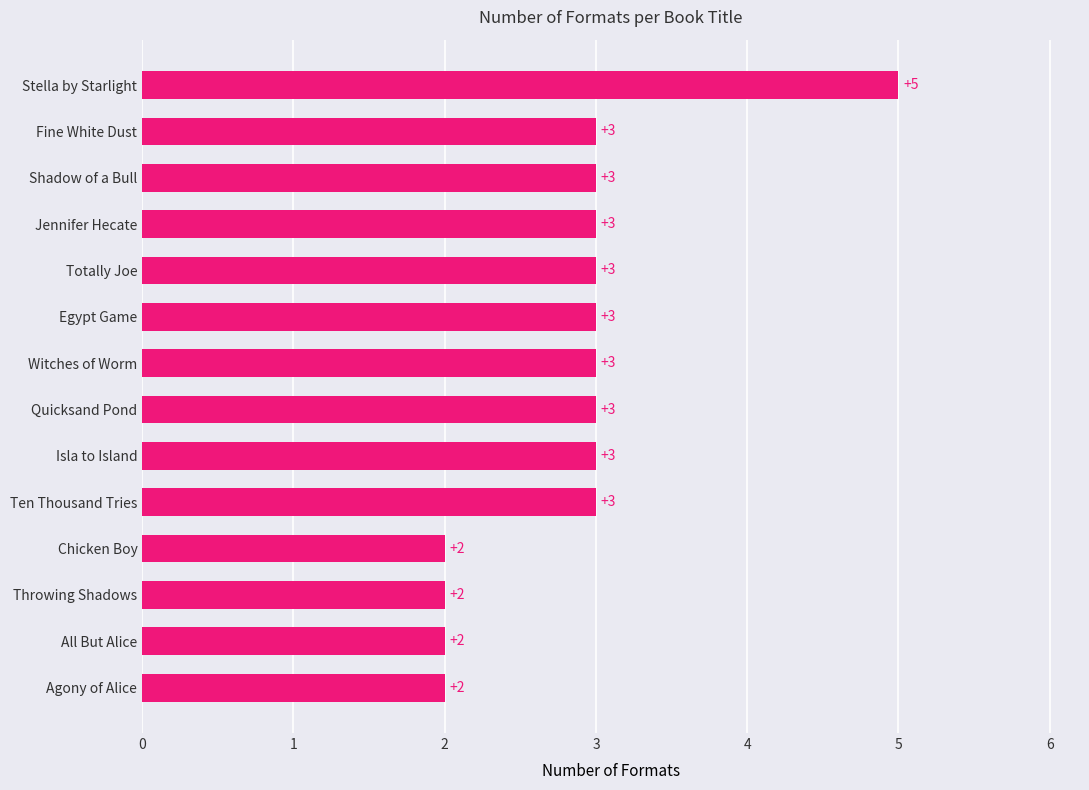

Is it true that the value at Shadow of a Bull is 5?

False